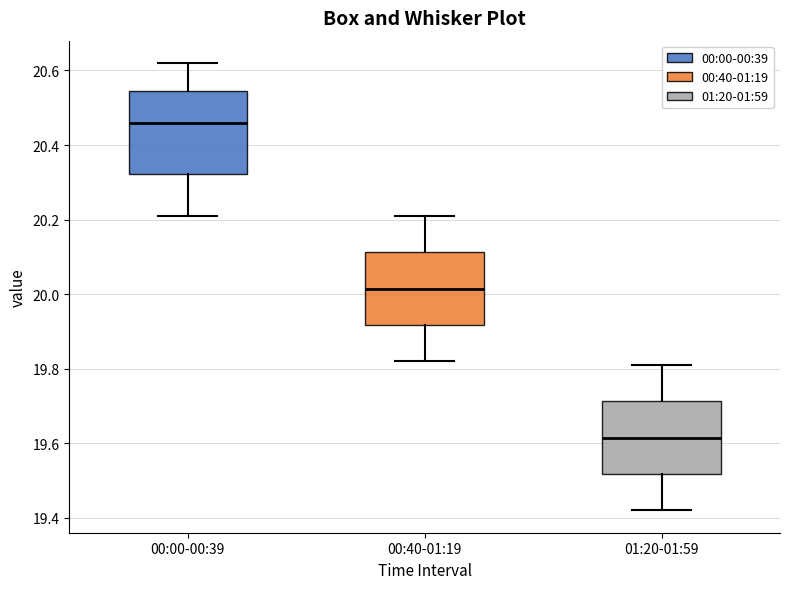

Which box has the lowest median line?

01:20-01:59